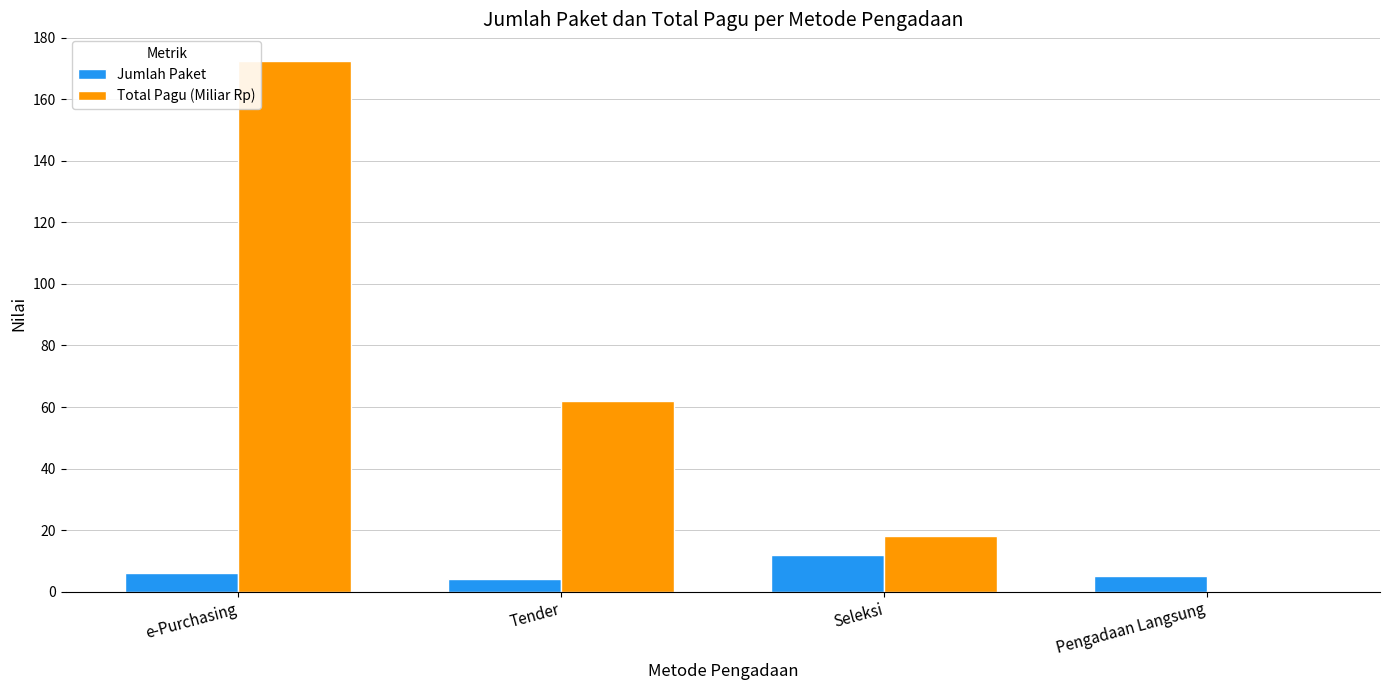

What is the sum of all Jumlah Paket values?

27.0